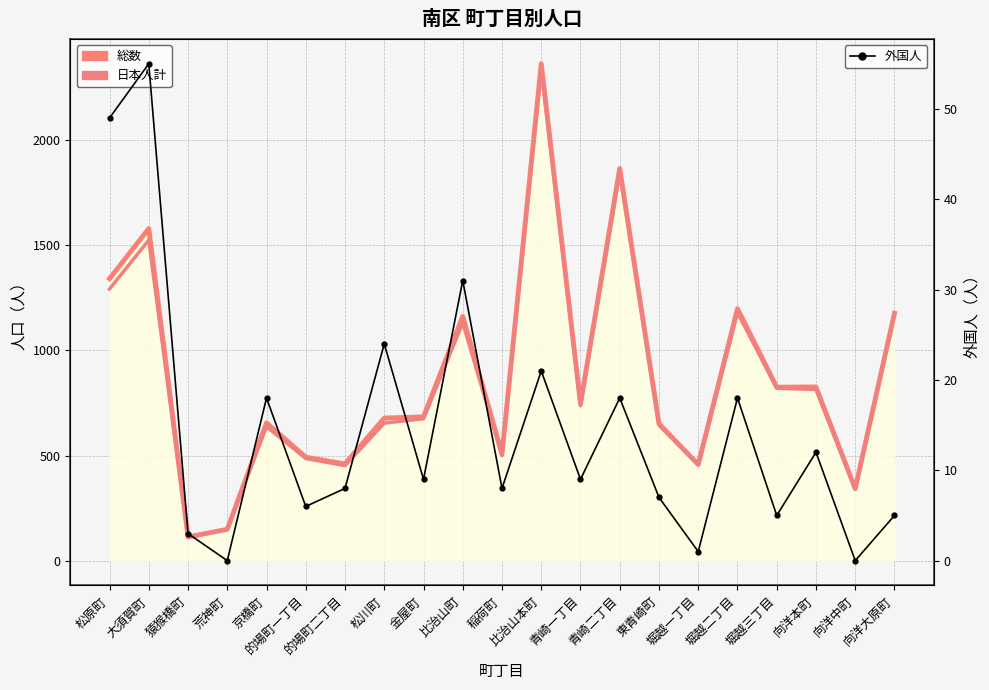

Which category has the highest value in the 外国人 series?

大須賀町